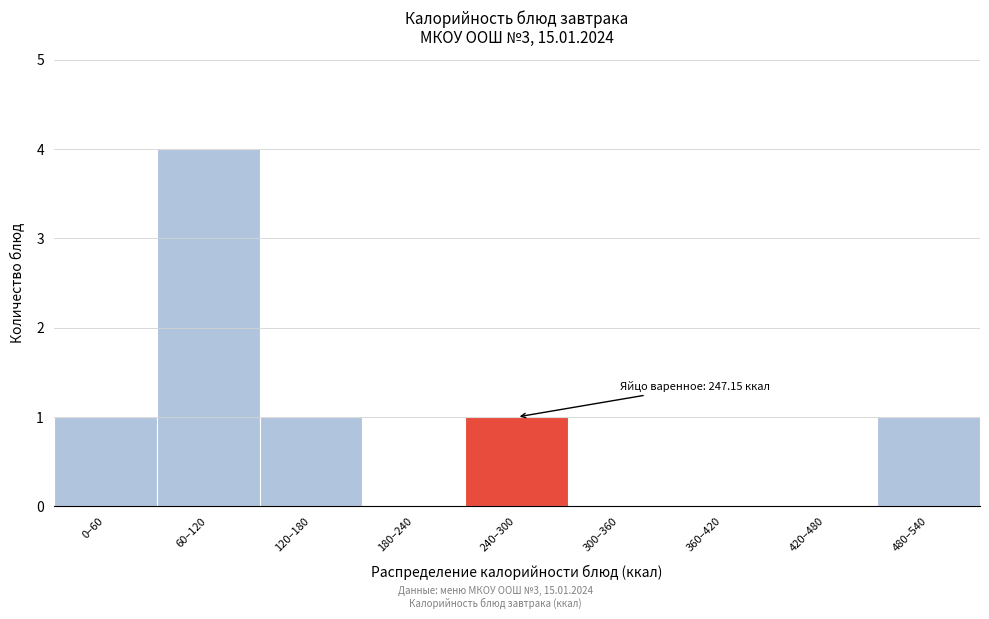

Reading right to left, list all the values displayed in this chart.

480–540=1	420–480=0	360–420=0	300–360=0	240–300=1	180–240=0	120–180=1	60–120=4	0–60=1